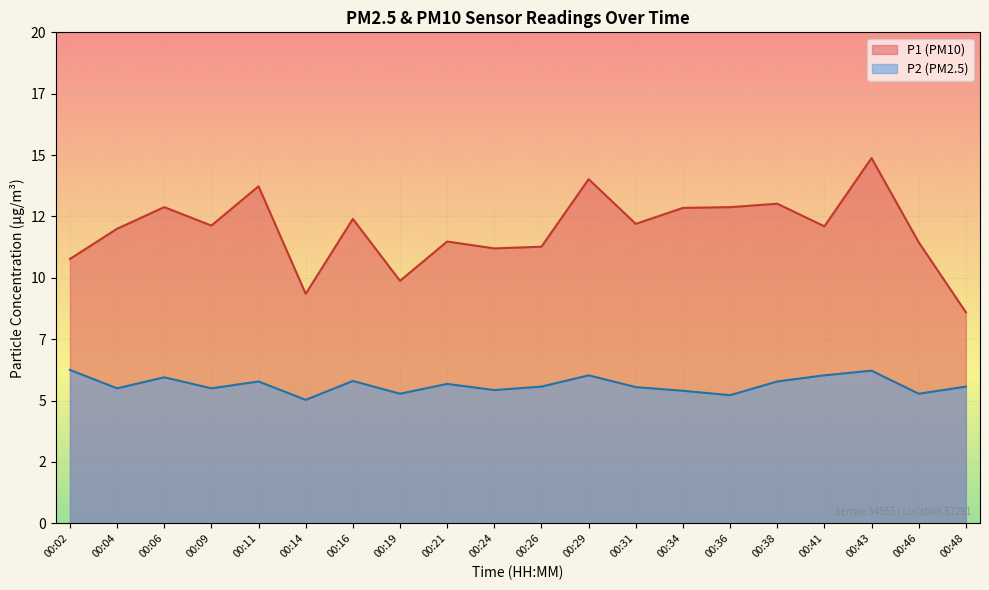

What is the average value of the P1 series?

12.0